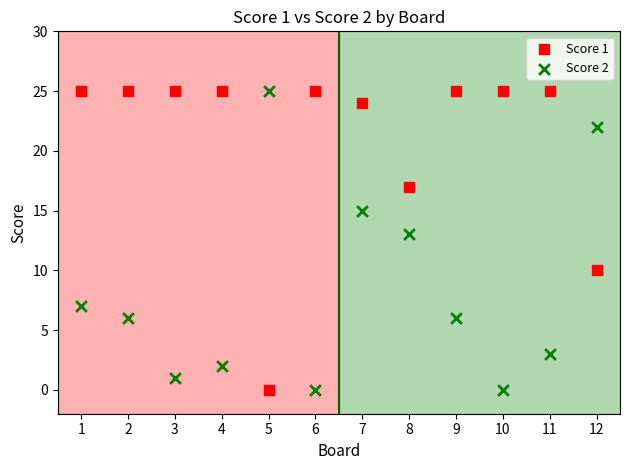

Across all series, what Y value is closest to 12?

13